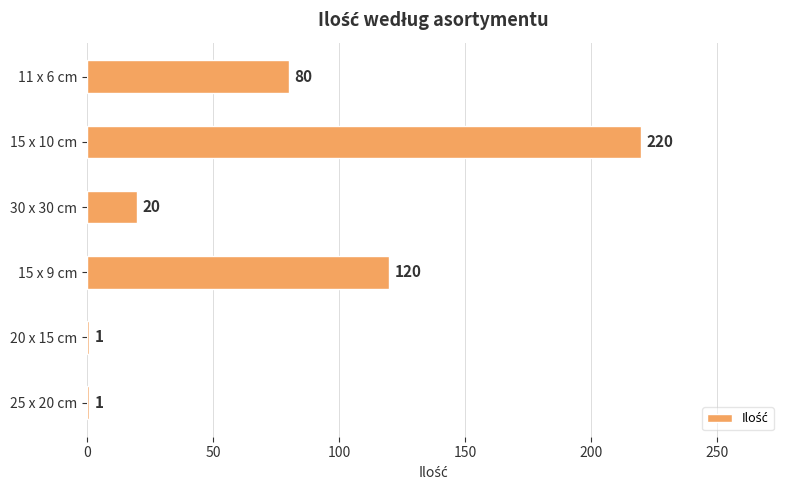

What is the difference between the values at 15 x 10 cm and 25 x 20 cm?

219